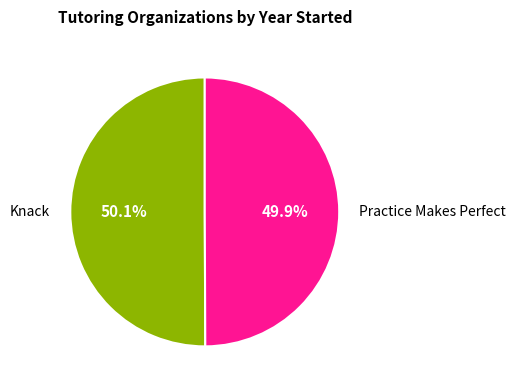

Is there any slice that represents more than half of the pie?

Yes